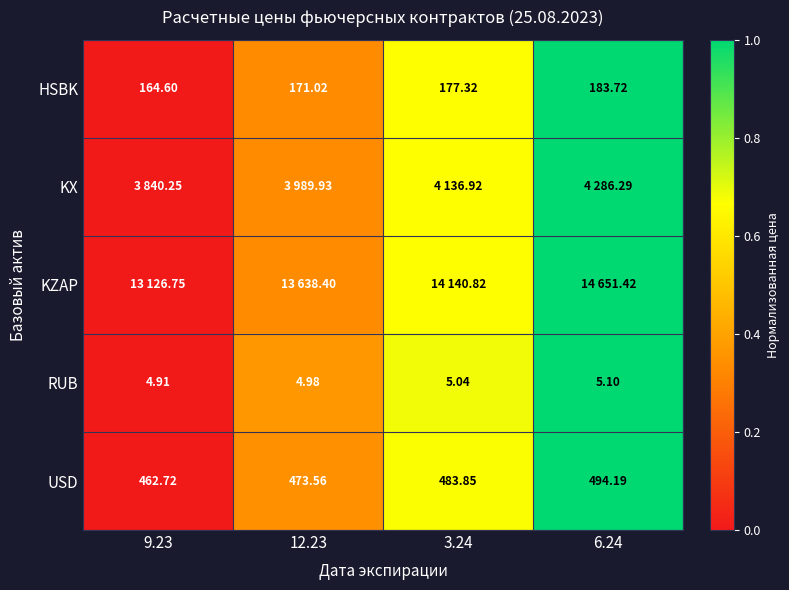

Which category has the highest value in the HSBK series?

6.24